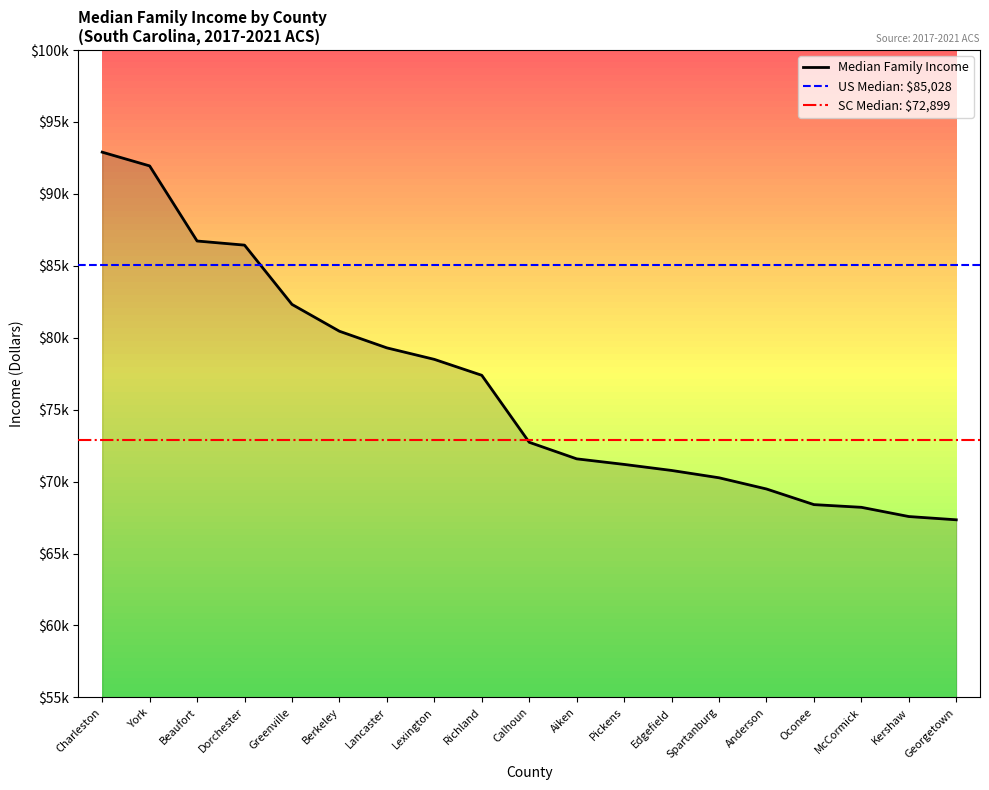

True or false: there are more than 0 points higher than both neighbors.

False